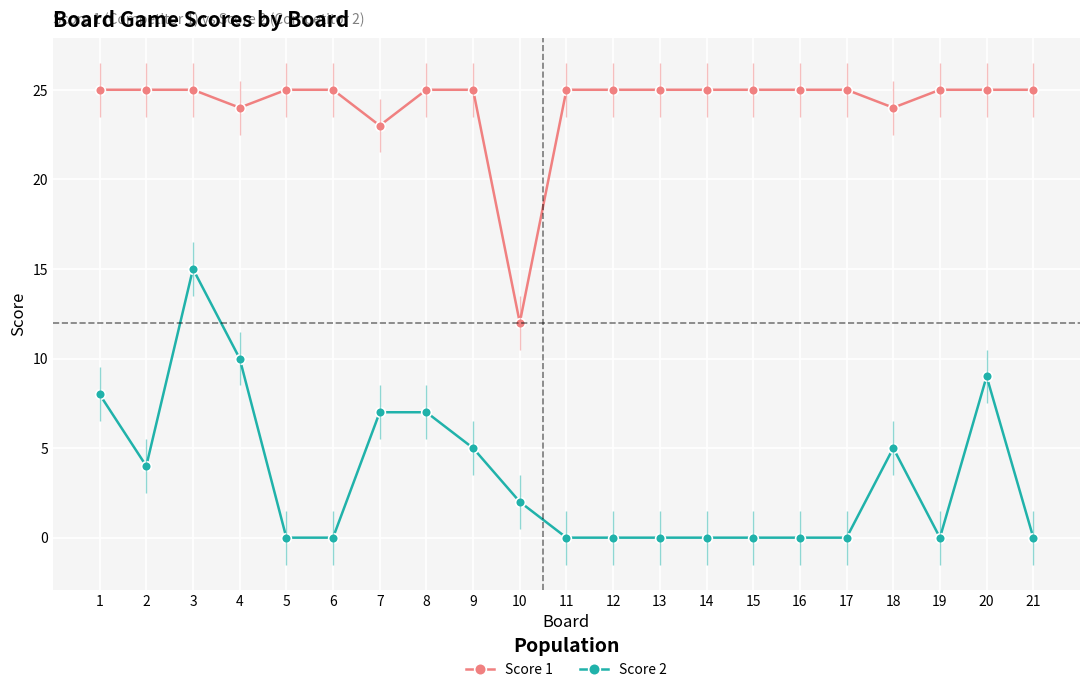

In Score 2, how many points are lower than both neighbors (excluding endpoints)?

2